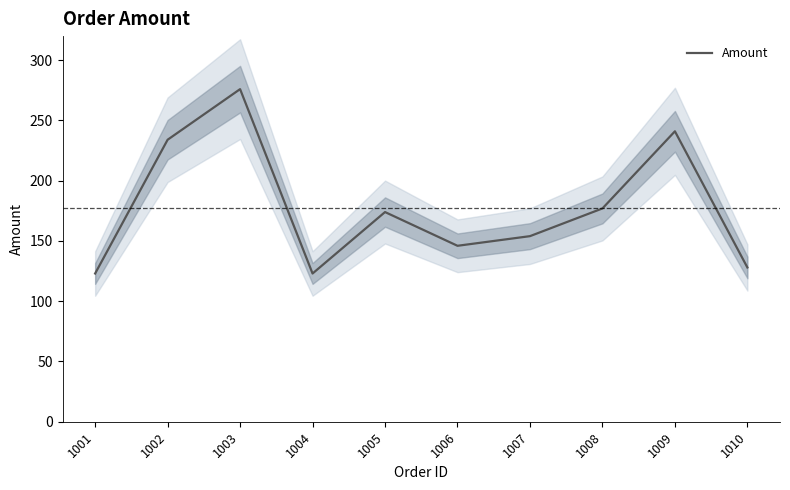

Approximately how many times larger is the value at 1002 compared to 1006?

1.6